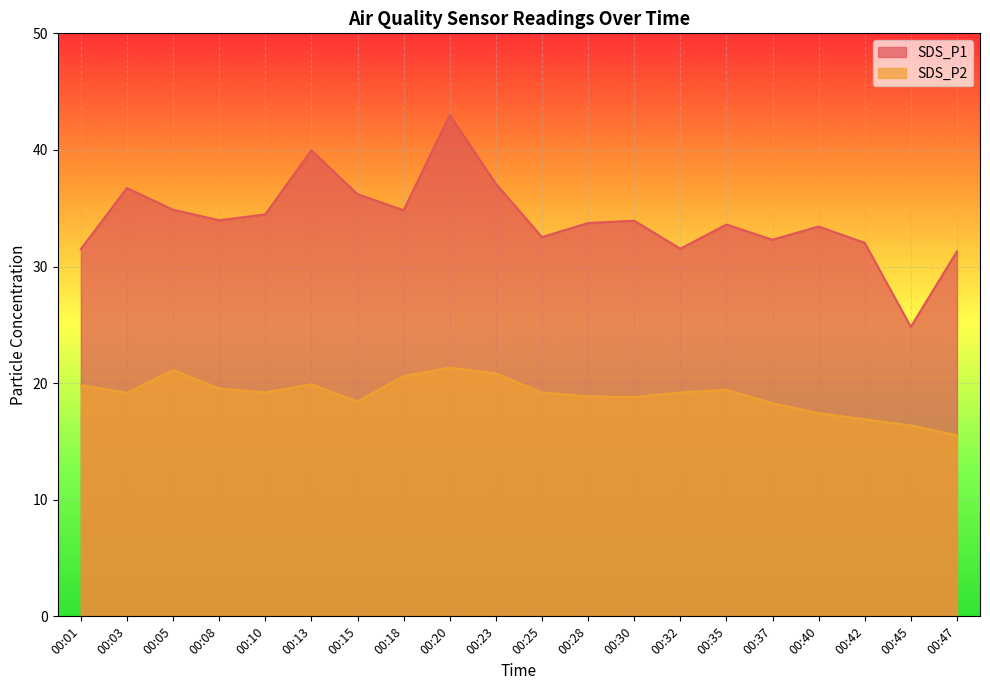

True or false: SDS_P1 and SDS_P2 cross at least once.

False